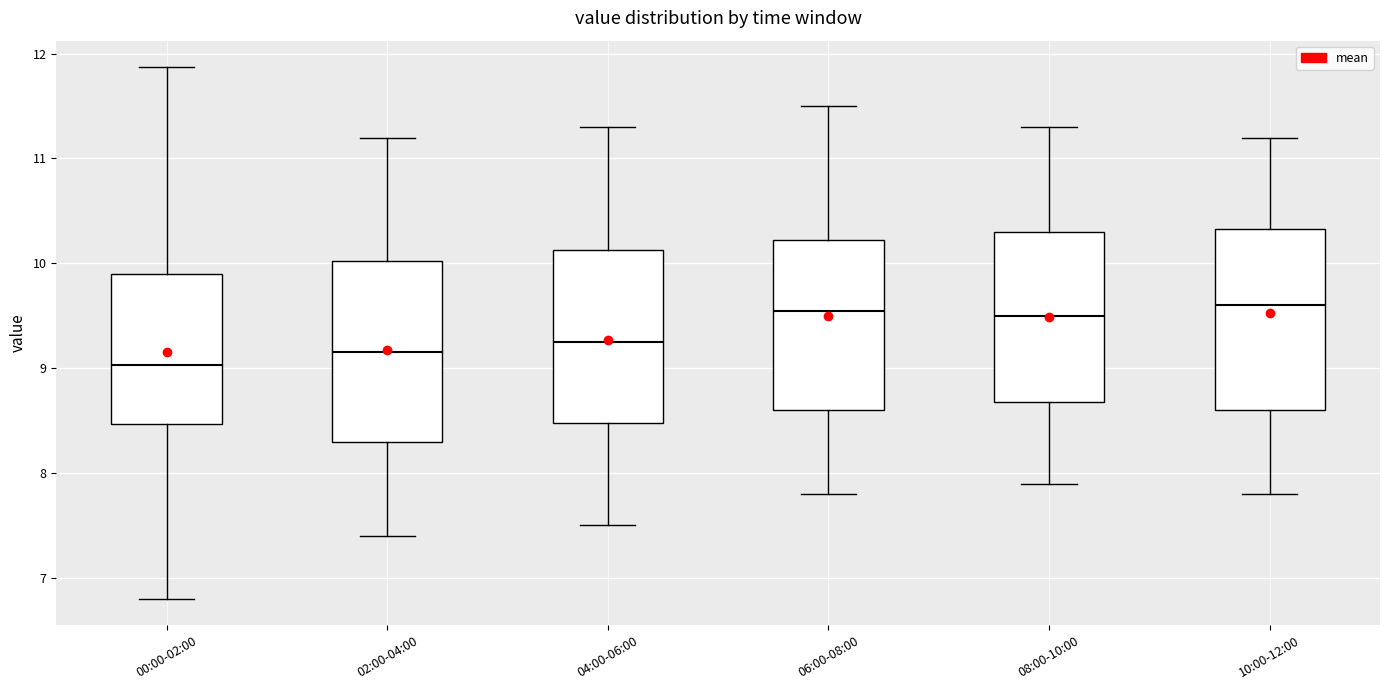

Reading left to right, read every box against the y-axis: the position of its median line, the range the box covers, and the ends of its whiskers. The values are not printed on the chart, so give them approximately, as read against the axis.

00:00-02:00: median 9.0, box 8.5 to 9.9, whiskers 6.8 to 11.9
02:00-04:00: median 9.2, box 8.3 to 10.0, whiskers 7.4 to 11.2
04:00-06:00: median 9.3, box 8.5 to 10.1, whiskers 7.5 to 11.3
06:00-08:00: median 9.6, box 8.6 to 10.2, whiskers 7.8 to 11.5
08:00-10:00: median 9.5, box 8.7 to 10.3, whiskers 7.9 to 11.3
10:00-12:00: median 9.6, box 8.6 to 10.3, whiskers 7.8 to 11.2